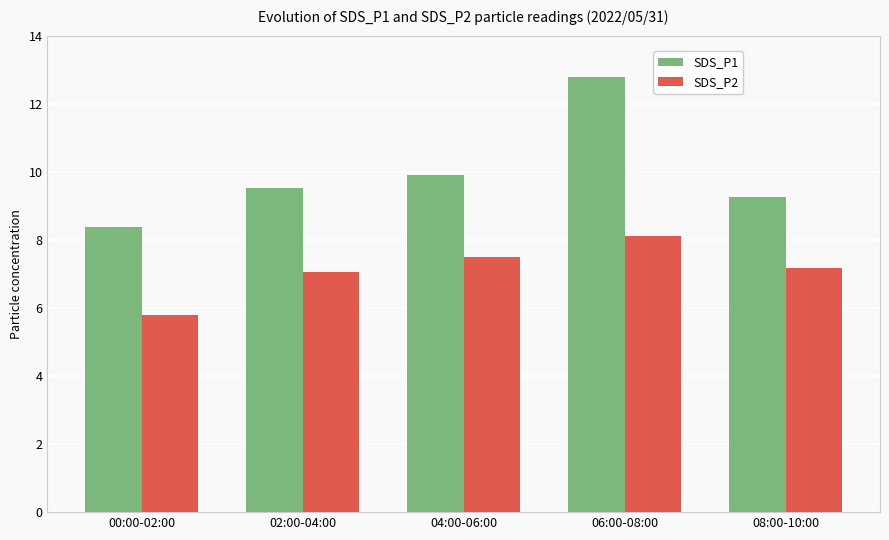

At 06:00-08:00, list the series in order from smallest to largest.

SDS_P2, SDS_P1